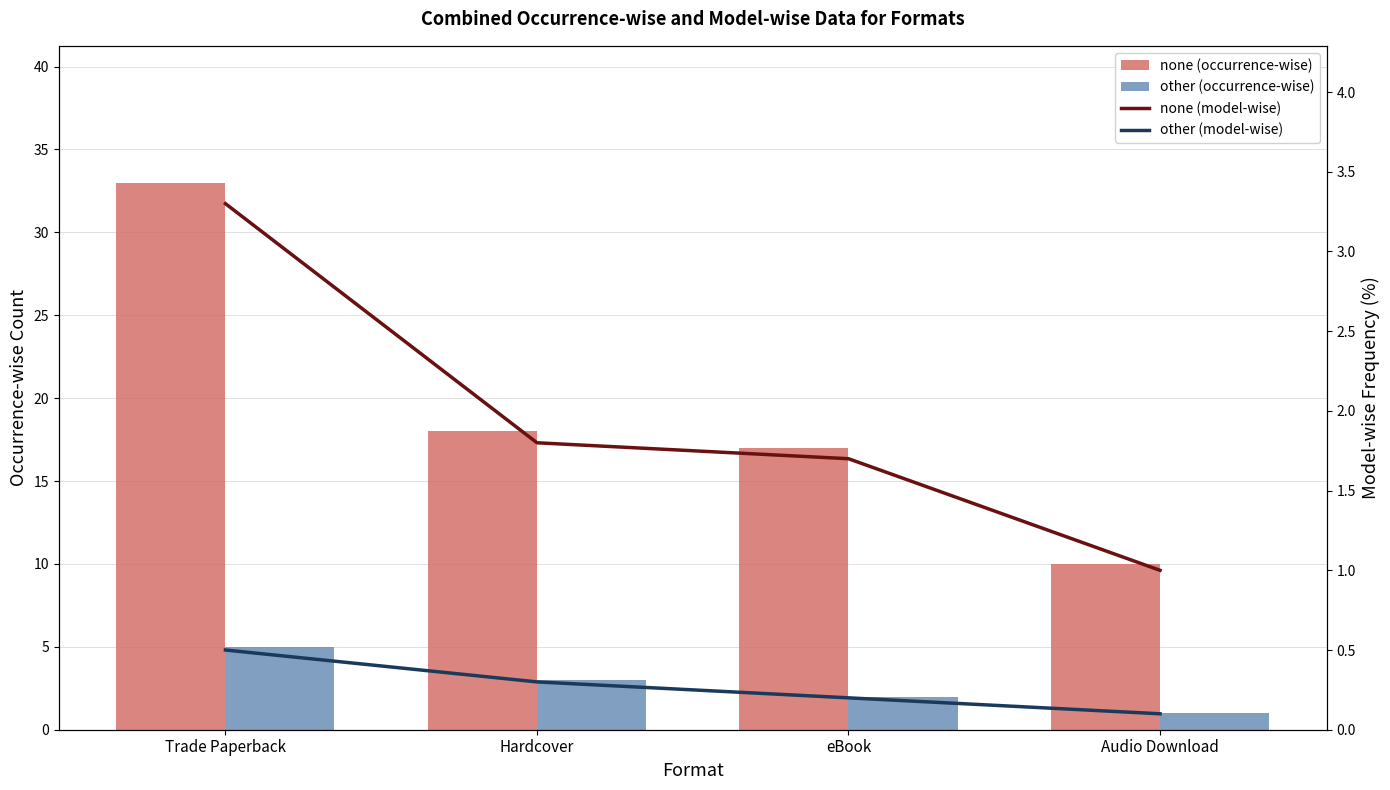

Rank the series by their maximum value, from highest to lowest.

none (occurrence-wise), other (occurrence-wise), none (model-wise), other (model-wise)